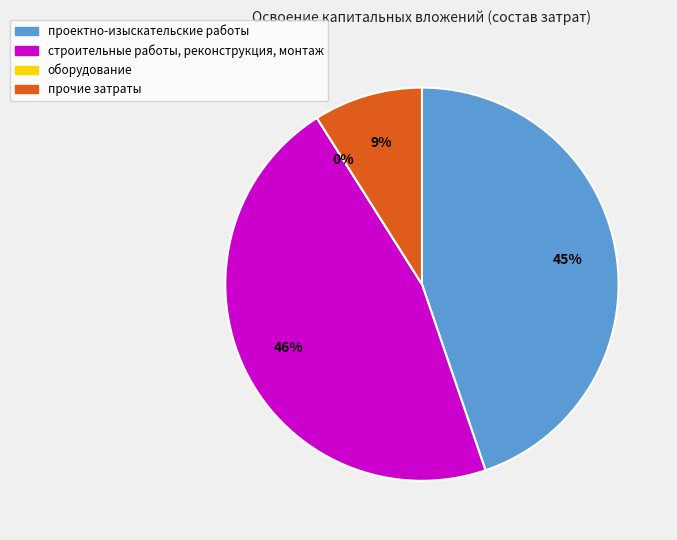

What is the total percentage of строительные работы, реконструкция, монтаж and оборудование?

46.3%